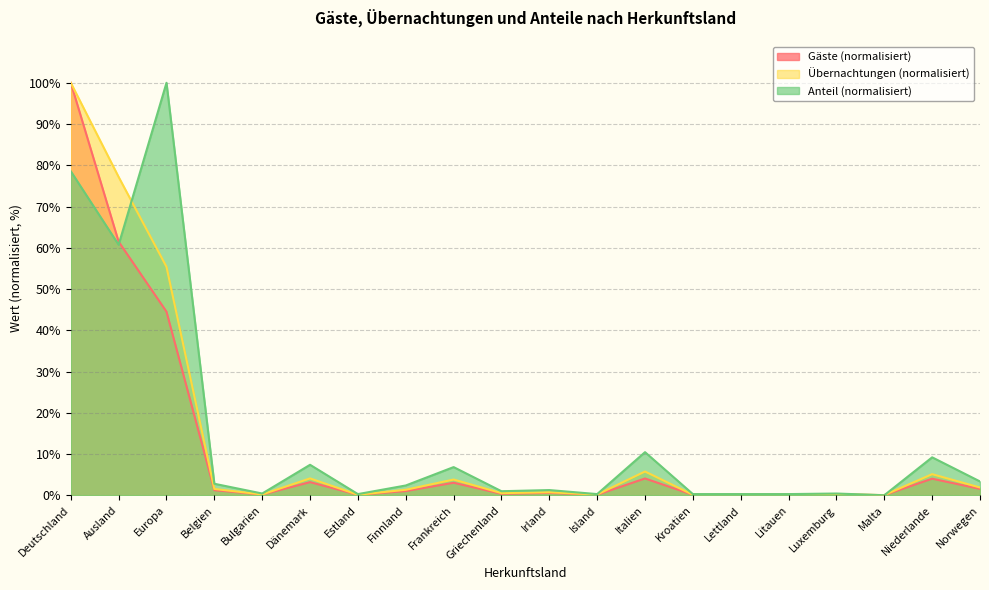

What is the difference between the Gäste values at Luxemburg and Estland?

0.1